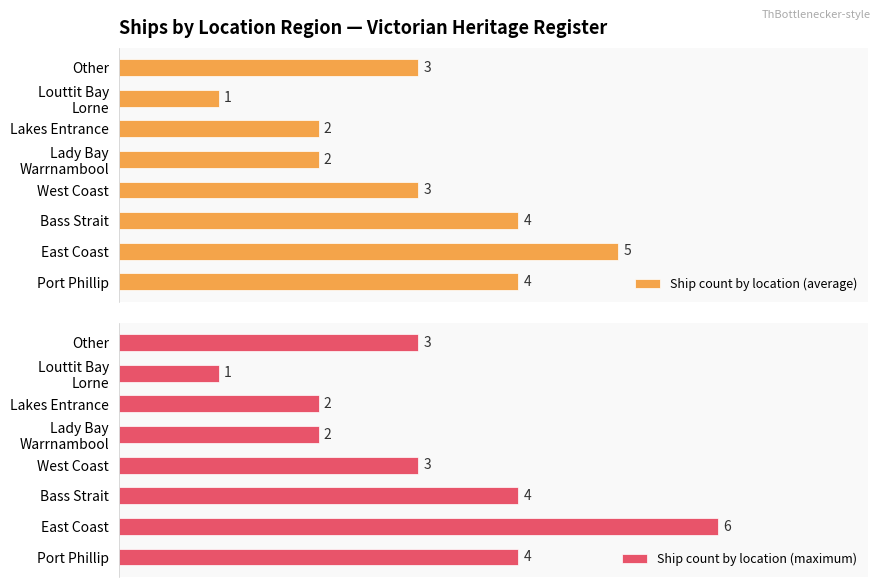

Reading left to right, list all the values displayed in this chart.

Ship count by location (average): 4	5	4	3	2	2	1	3
Ship count by location (maximum): 4	6	4	3	2	2	1	3